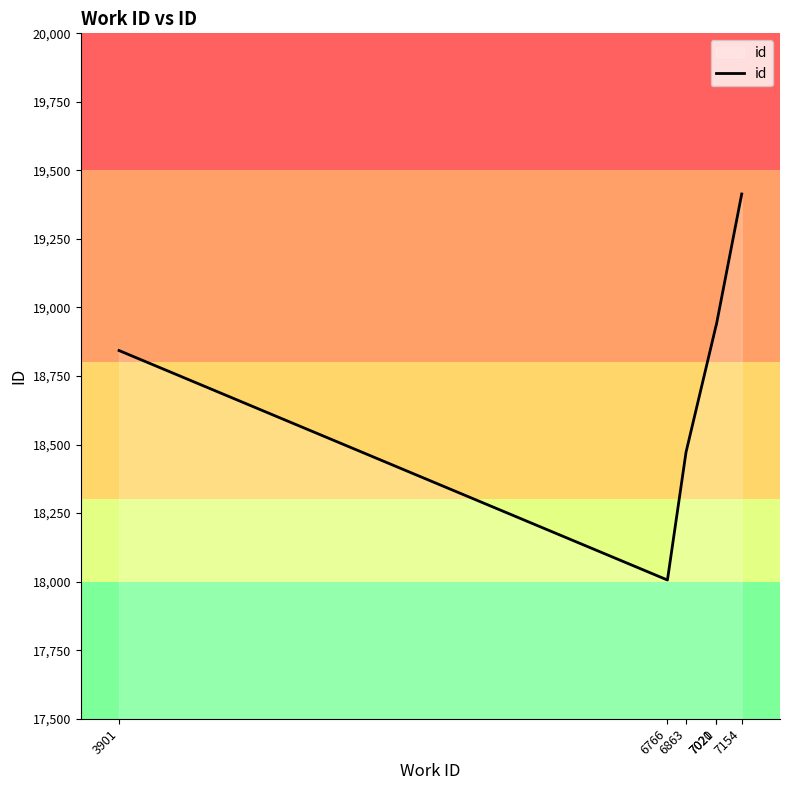

How many lines are shown in the chart?

1